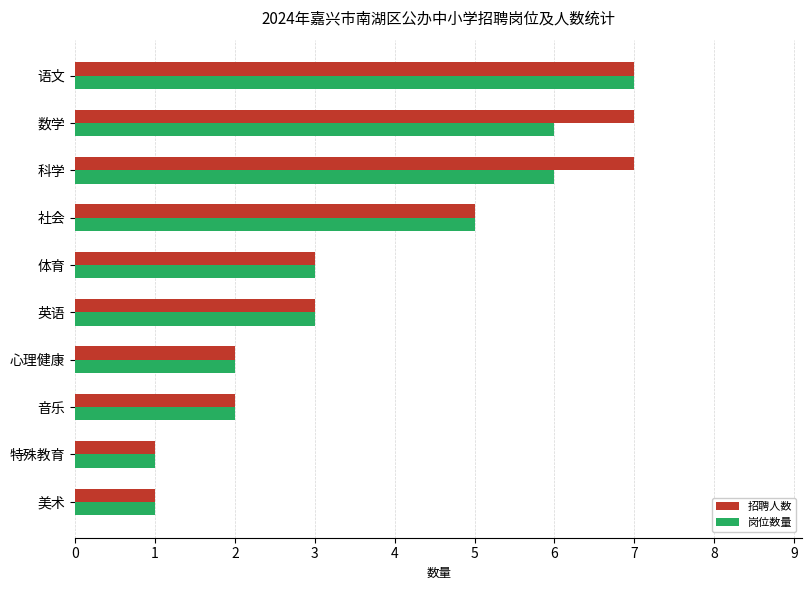

Rank the series at 数学 from lowest to highest value.

岗位数量, 招聘人数